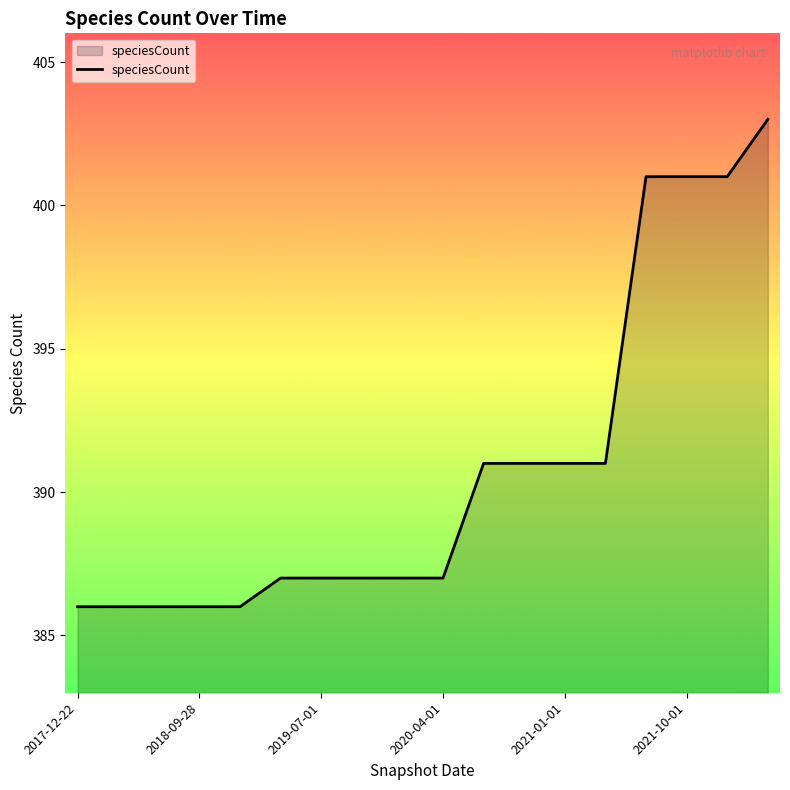

Reading left to right, transcribe all the data shown in this chart.

386	386	386	386	386	387	387	387	387	387	391	391	391	391	401	401	401	403